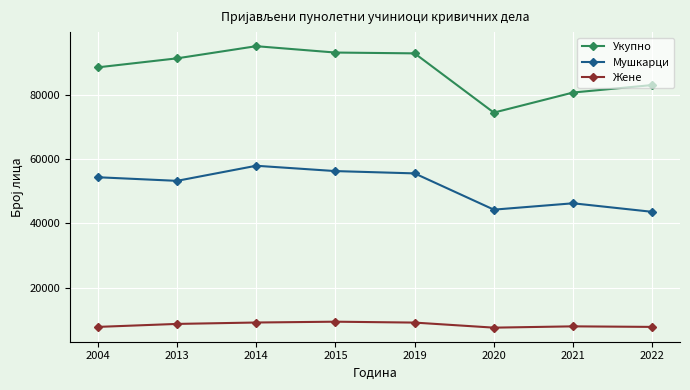

What is the value of the Мушкарци point at the 3rd from the left?

57890